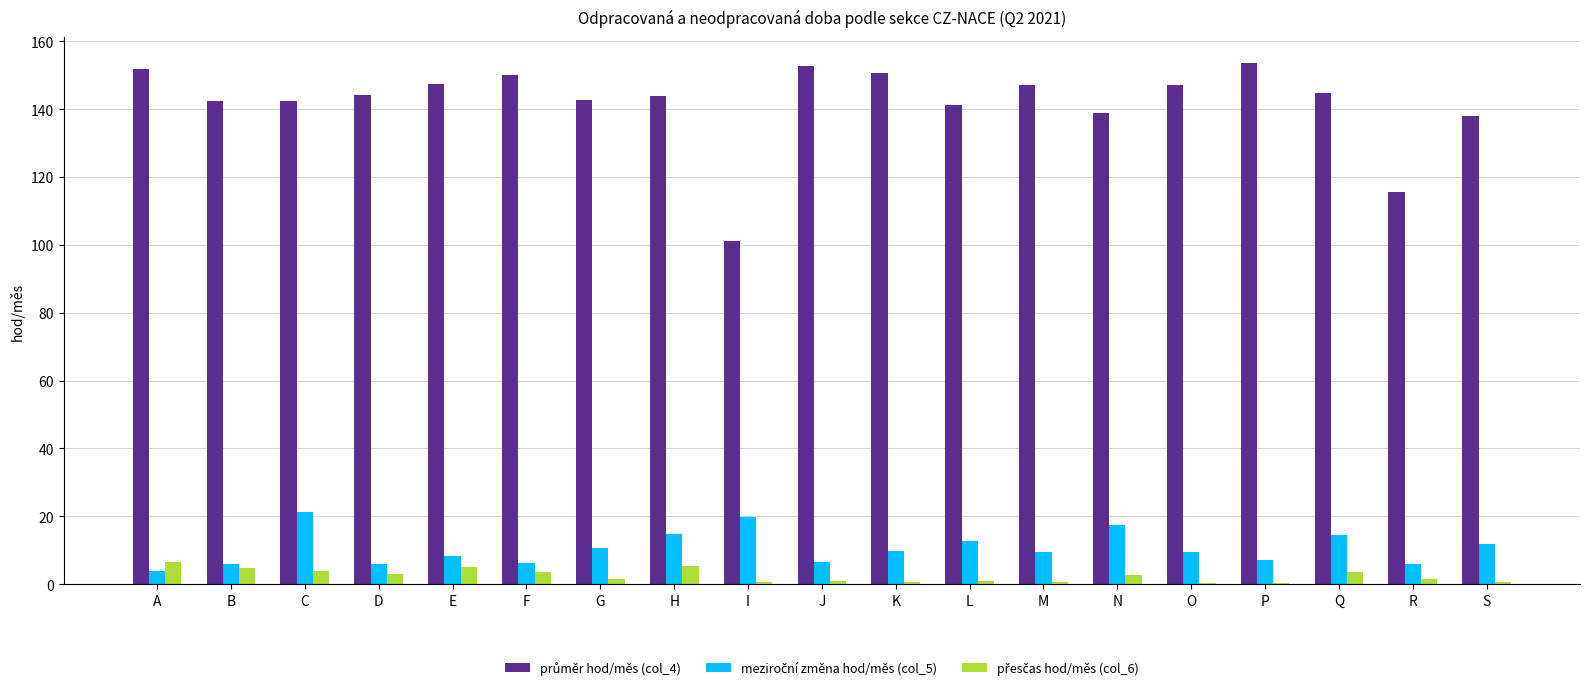

What is the total value across all series at A?

162.3